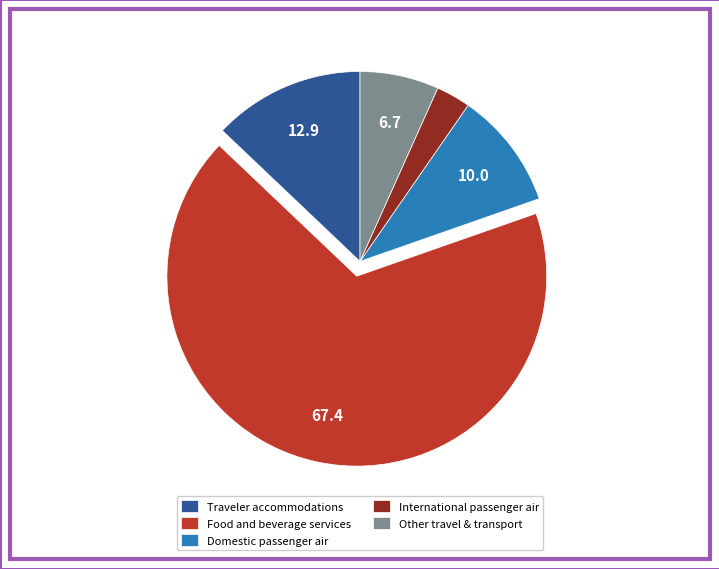

Rank the categories by value from lowest to highest.

International passenger air, Other travel & transport, Domestic passenger air, Traveler accommodations, Food and beverage services